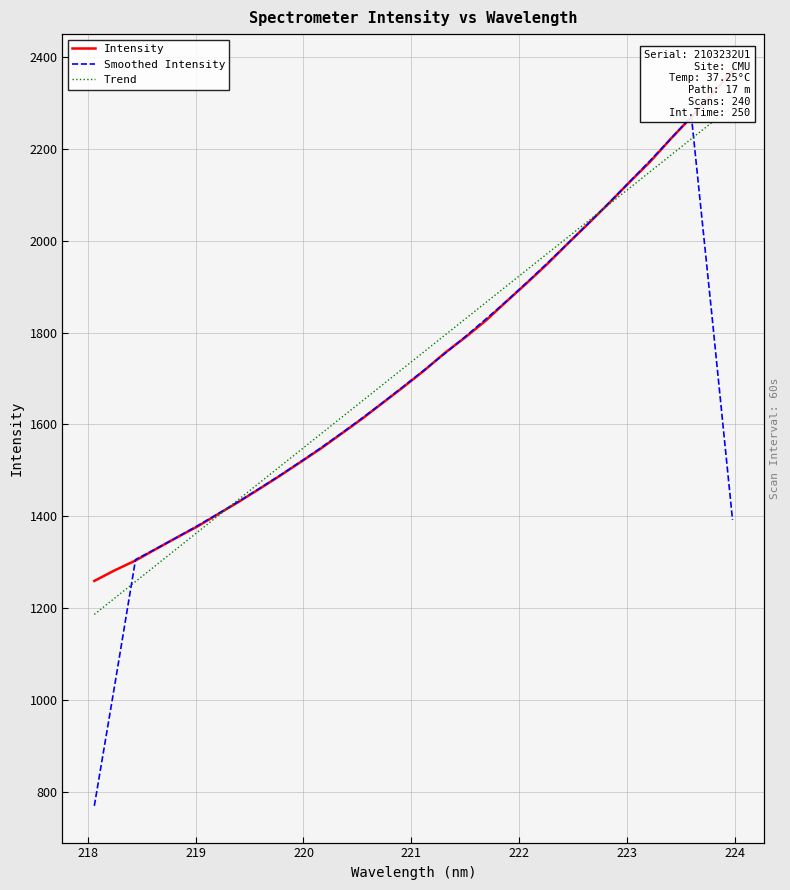

What is the lowest value of the Trend series?

1186.2